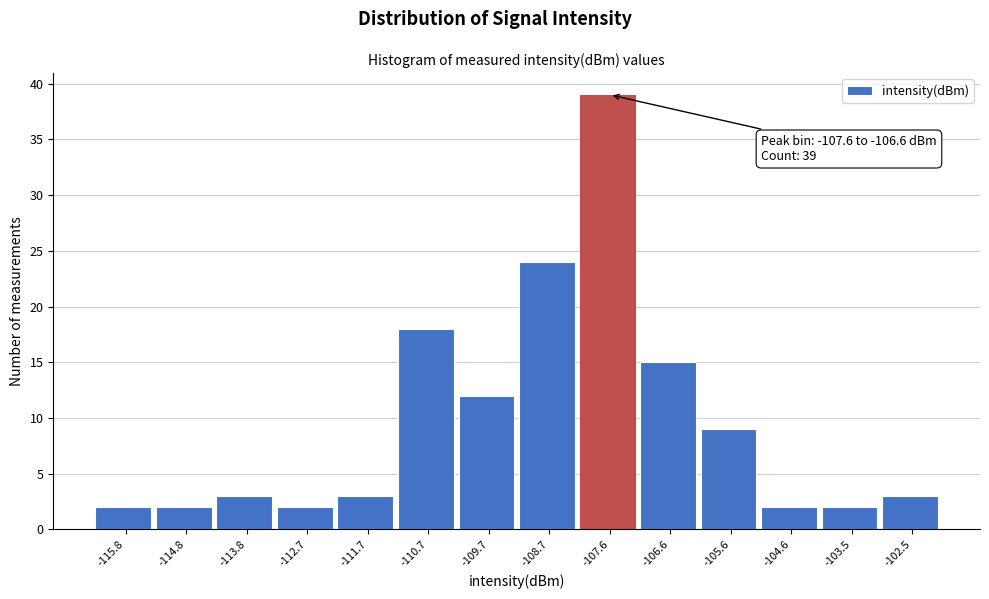

Reading right to left, transcribe all the data shown in this chart.

3	2	2	9	15	39	24	12	18	3	2	3	2	2